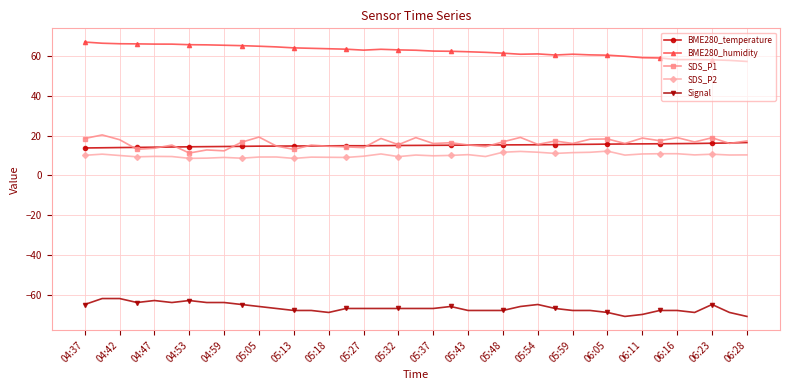

What is the minimum value for BME280_humidity?

57.3